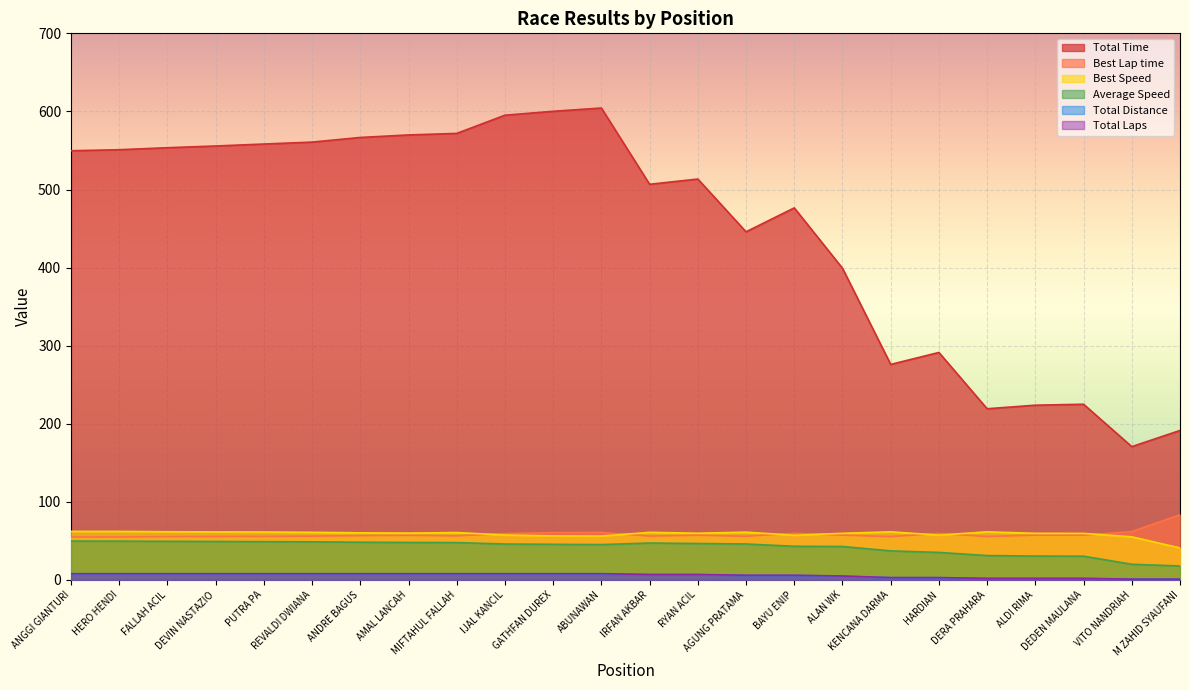

Is it true that Average Speed equals 46.6 at RYAN ACIL?

True